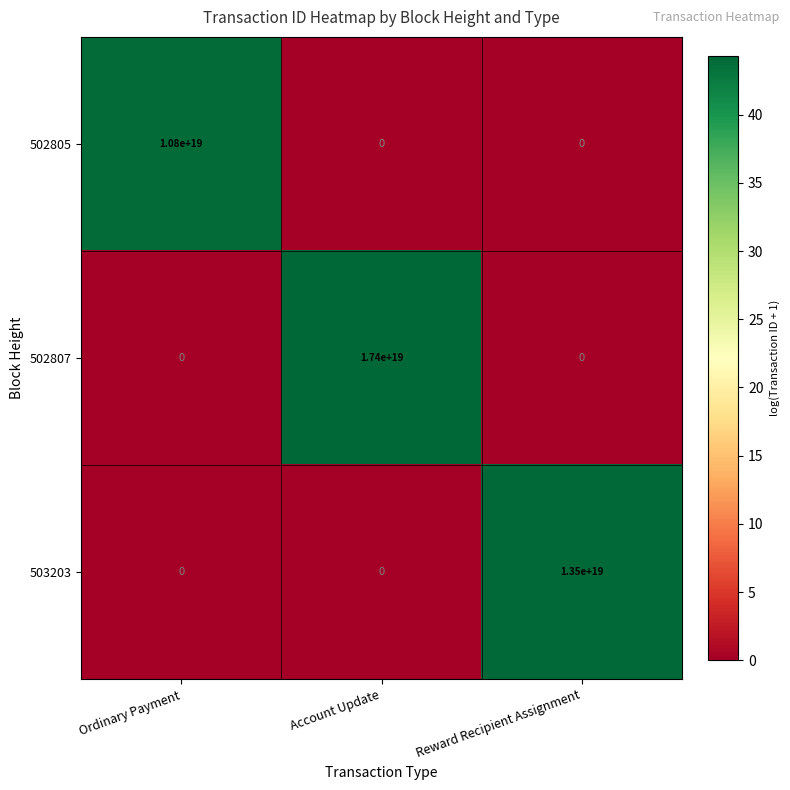

Which series changed the most between Ordinary Payment and Account Update?

502807